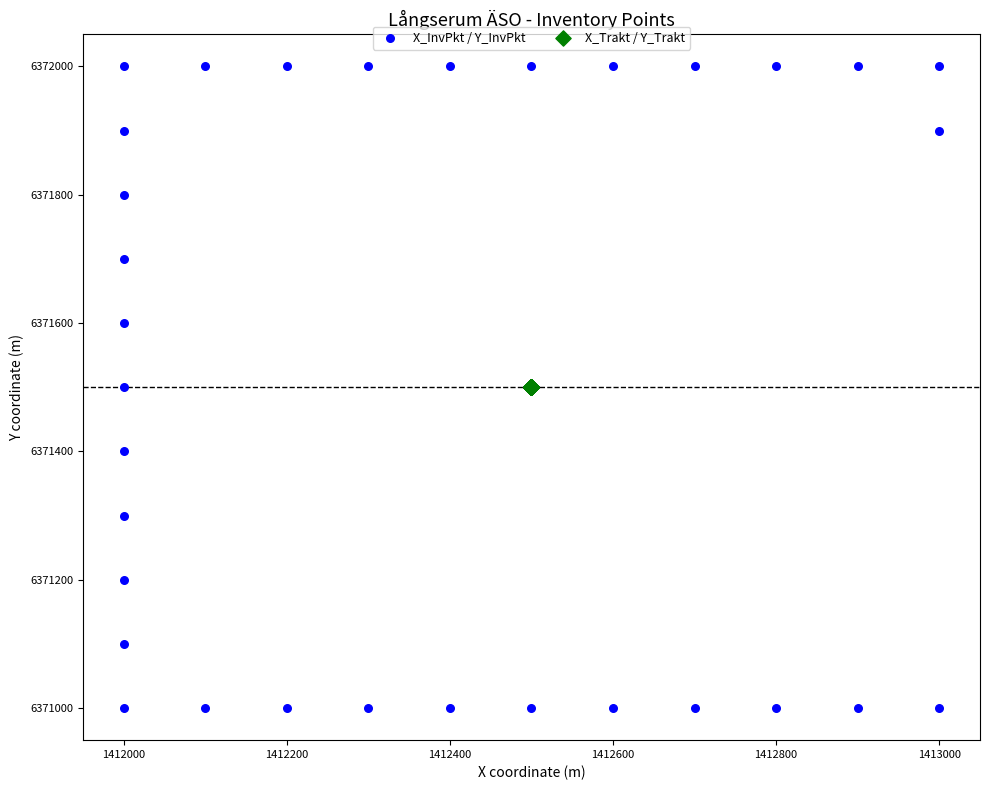

What are all the series names shown in the legend?

X_InvPkt / Y_InvPkt, X_Trakt / Y_Trakt